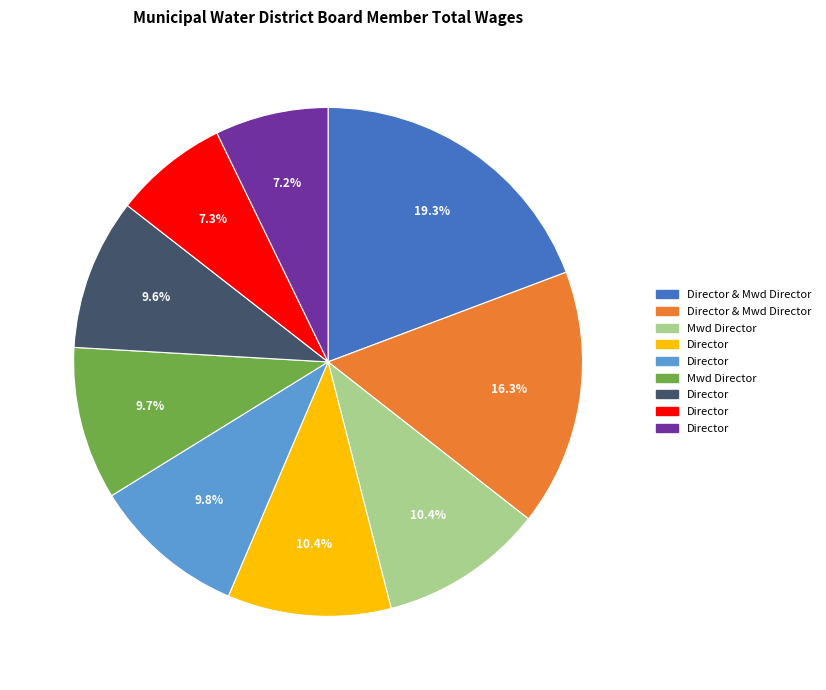

Is there a majority slice in this chart?

No